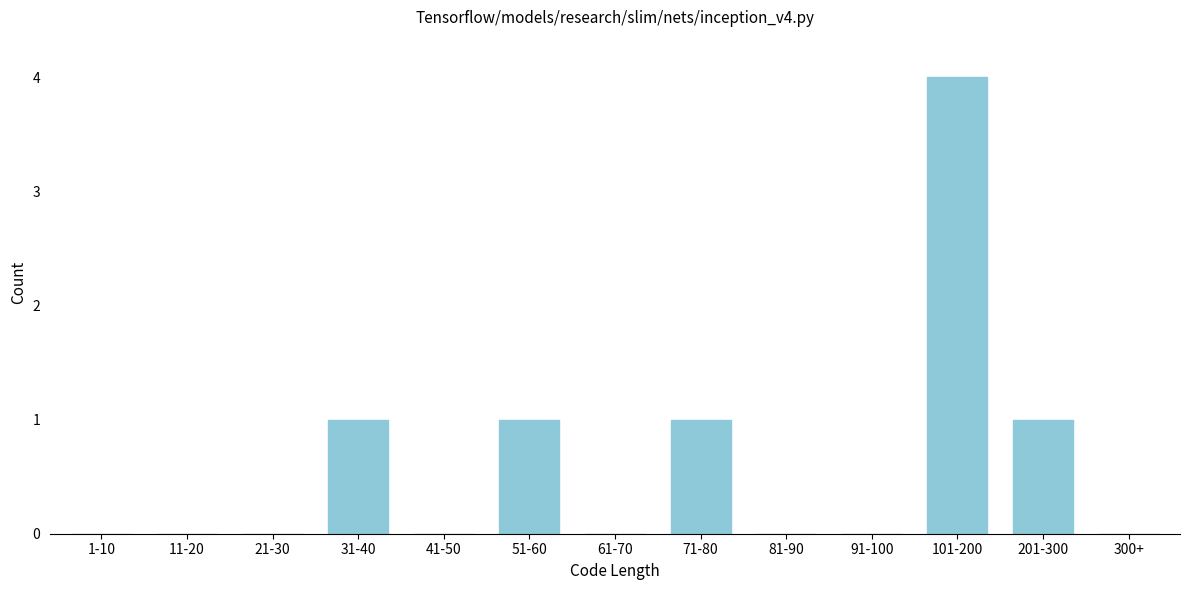

Reading left to right, list all the values displayed in this chart.

1-10=0	11-20=0	21-30=0	31-40=1	41-50=0	51-60=1	61-70=0	71-80=1	81-90=0	91-100=0	101-200=4	201-300=1	300+=0